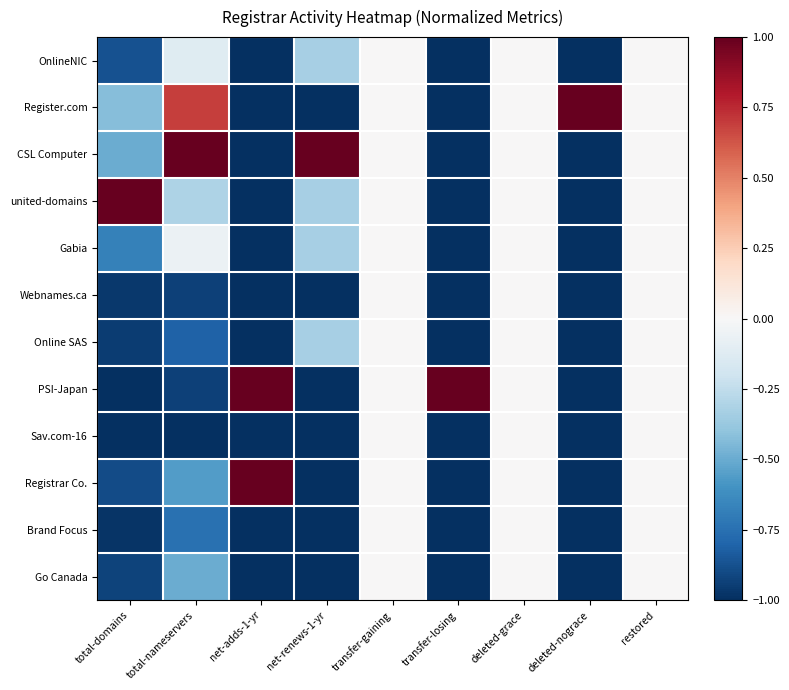

Which series has the widest spread of values?

Register.com